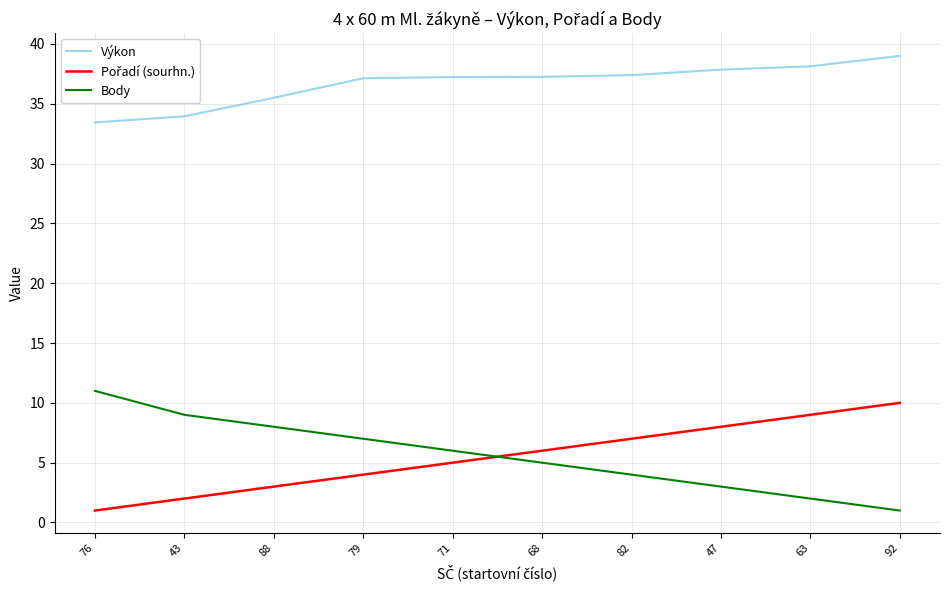

Which series has the largest range (max minus min)?

Body